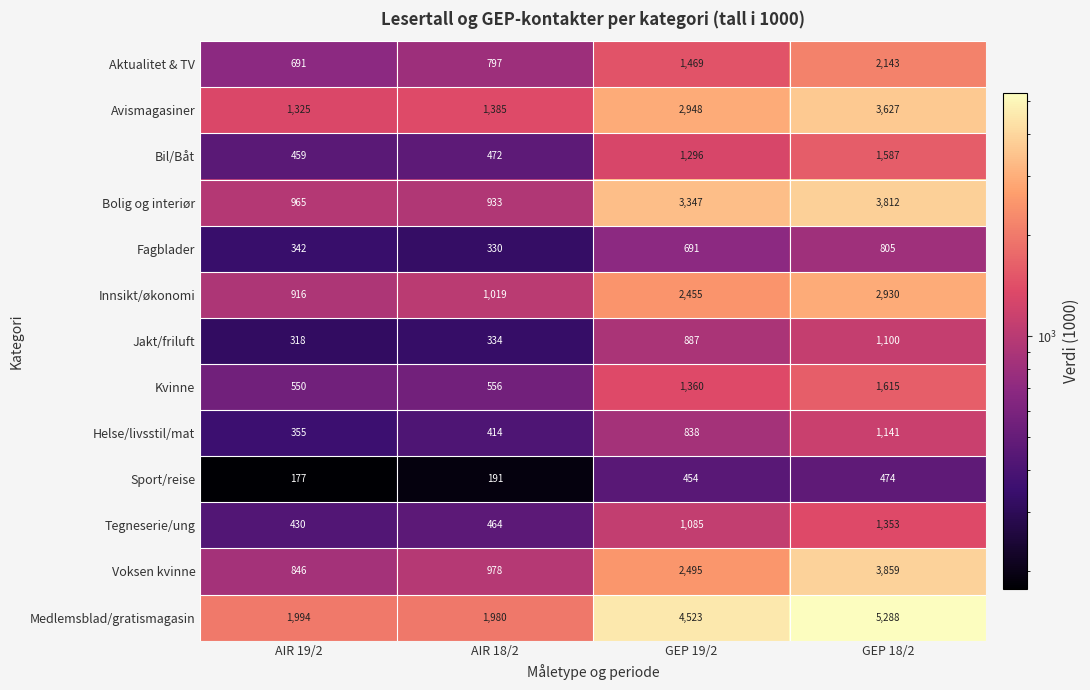

How many series are shown in this chart?

13